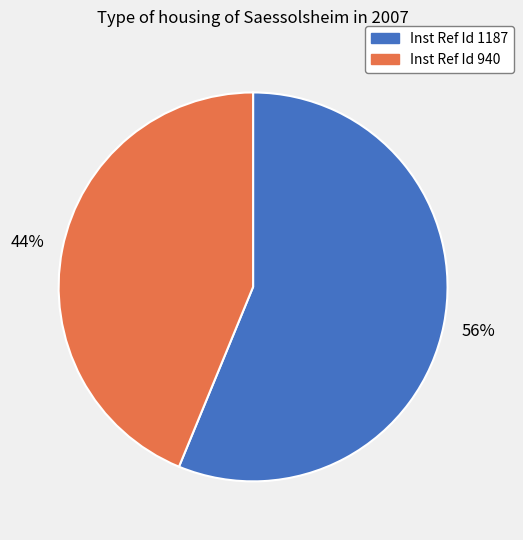

How many slices are in this pie chart?

2